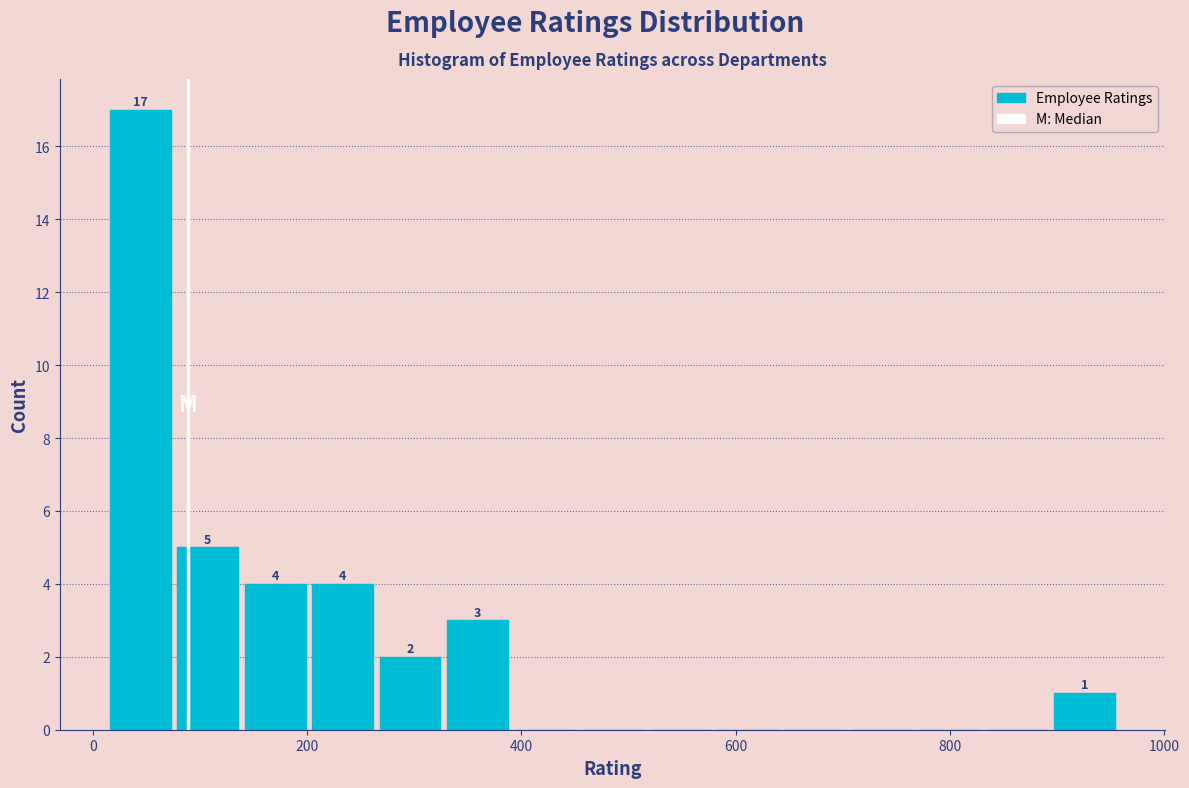

Read against the x-axis, roughly where is the centre of the tallest bar?

40